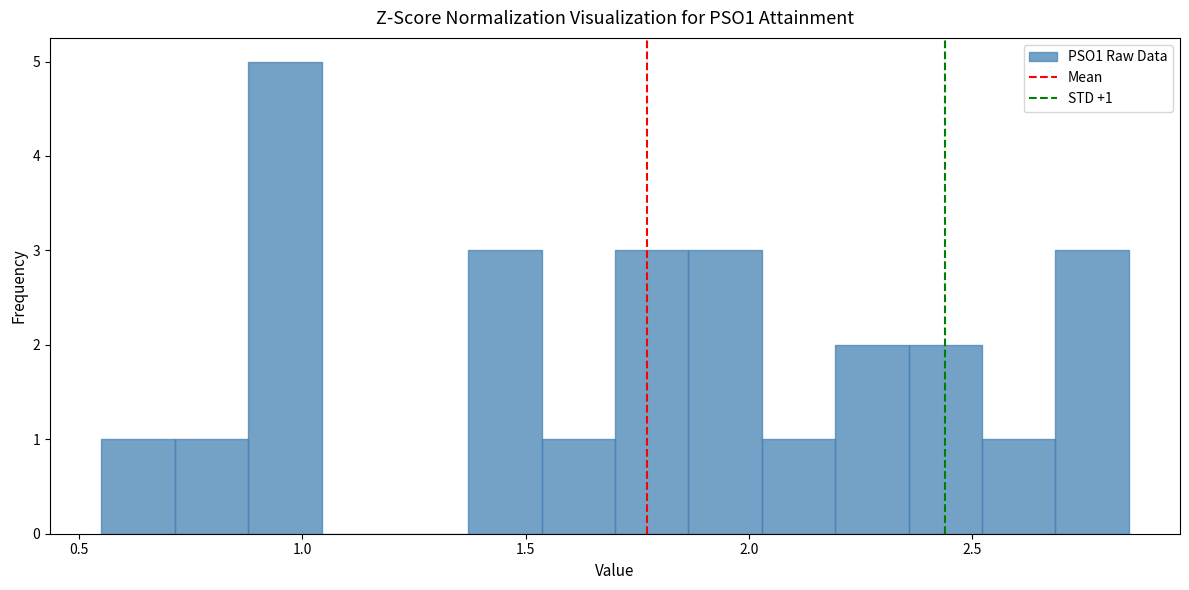

Read against the x-axis, roughly where is the centre of the tallest bar?

0.95